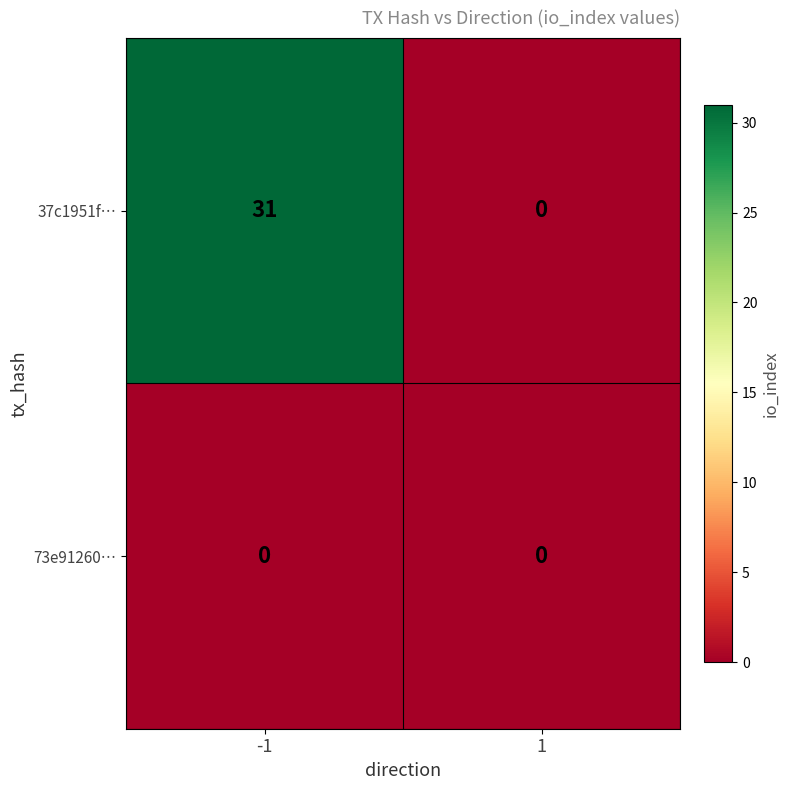

Reading left to right, what are all the values shown in this chart?

37c1951f…: -1=31	1=0
73e91260…: -1=0	1=0